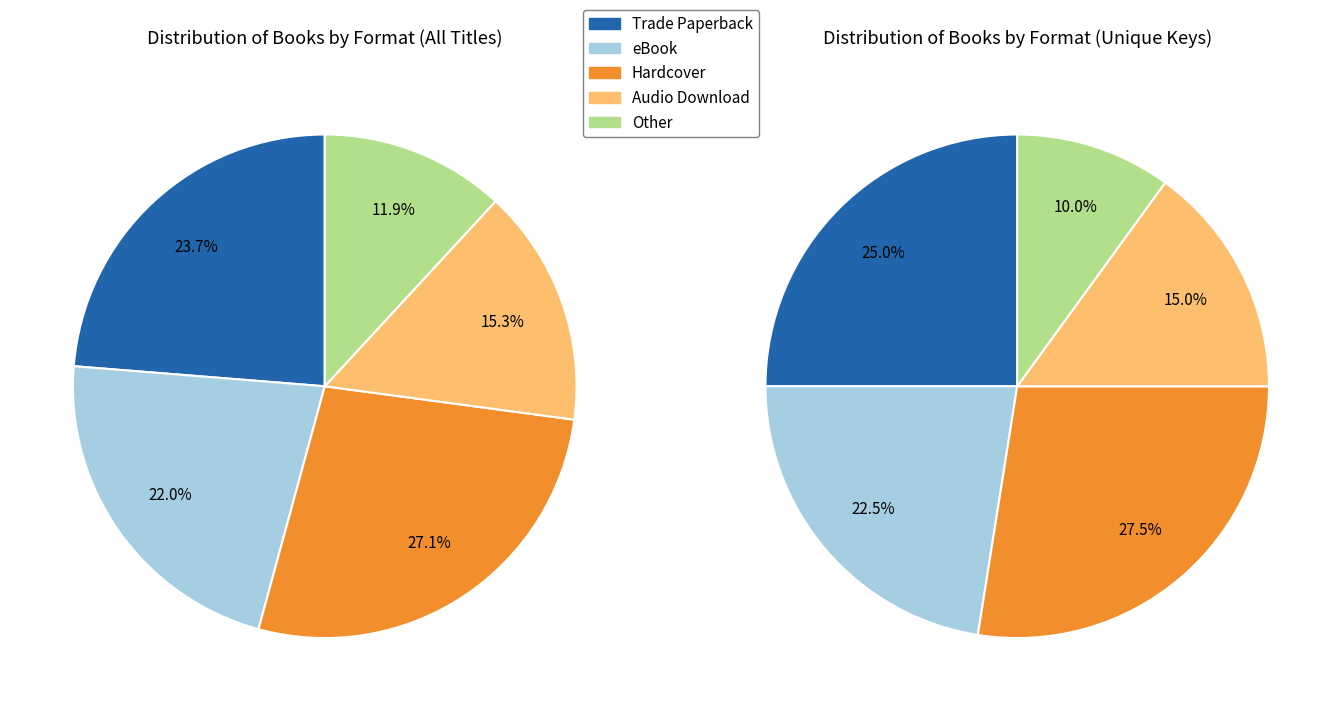

Is it true that Trade Paperback is 24% of the pie?

True